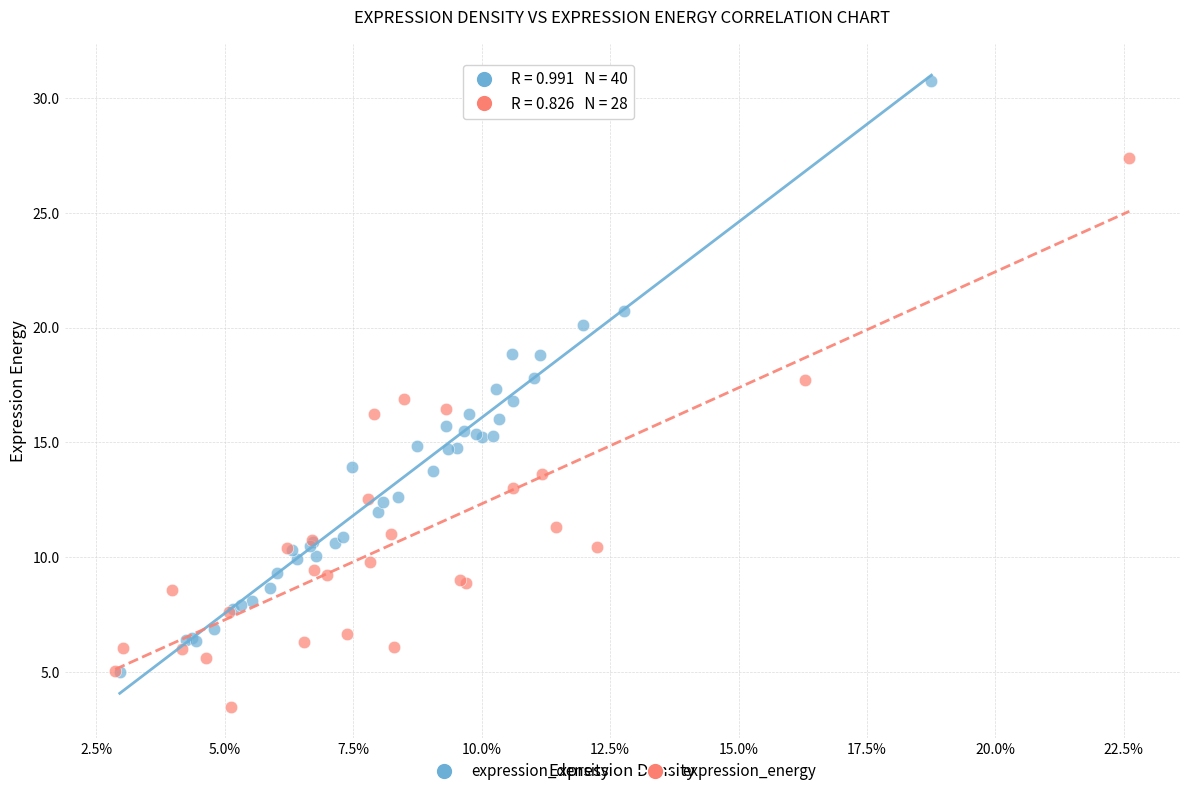

Which series contains the lowest Y value?

expression_energy